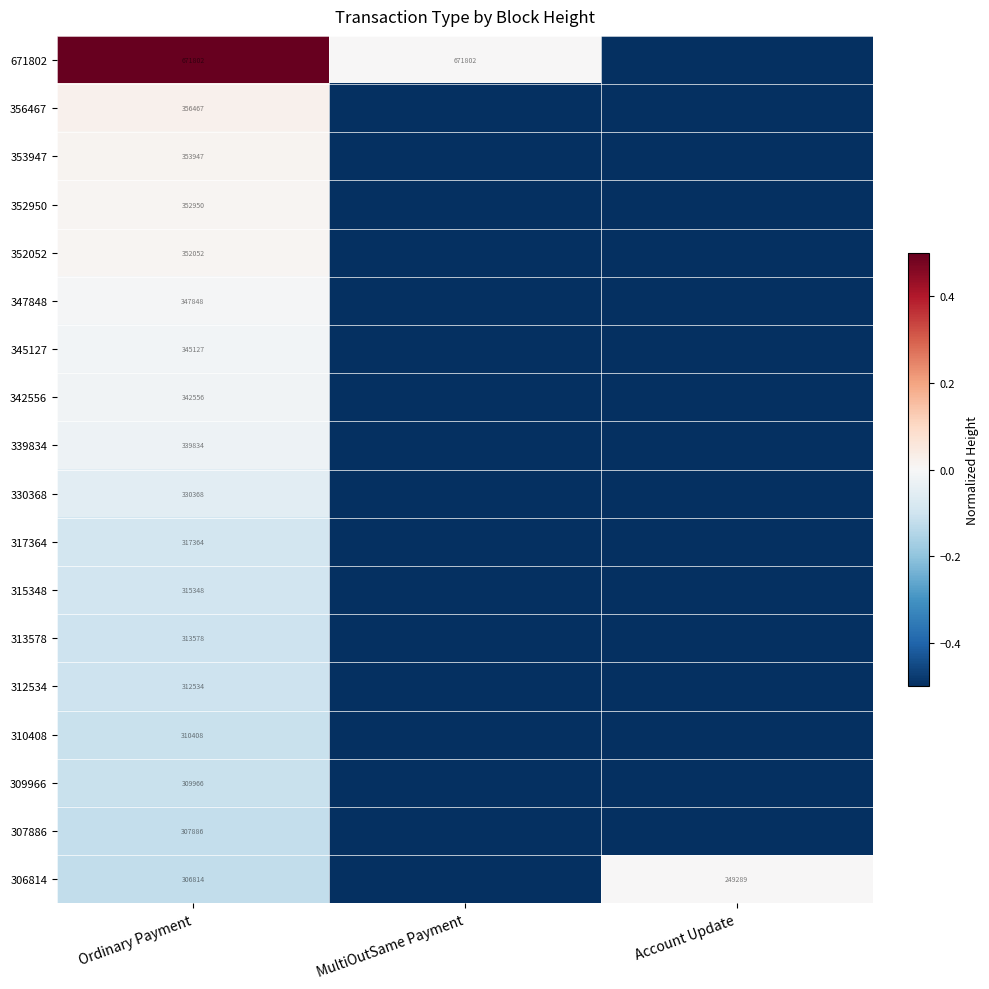

Between Account Update and MultiOutSame Payment, which is larger?

MultiOutSame Payment